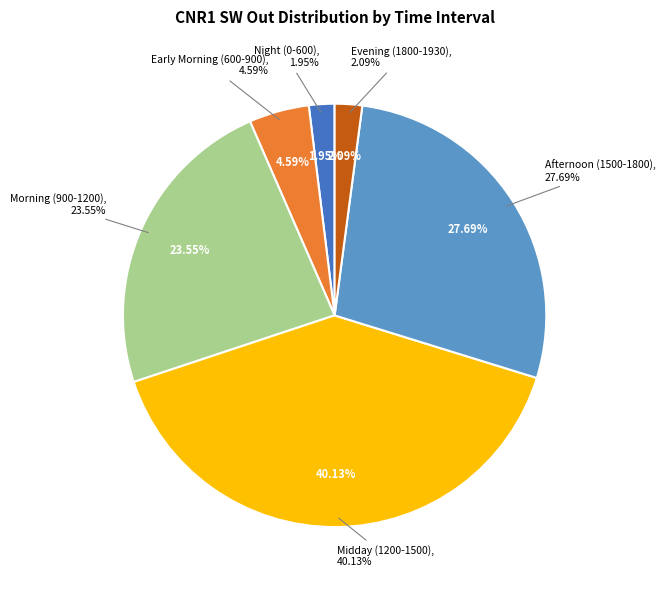

Does 244_1700 account for over 50% of the chart?

No